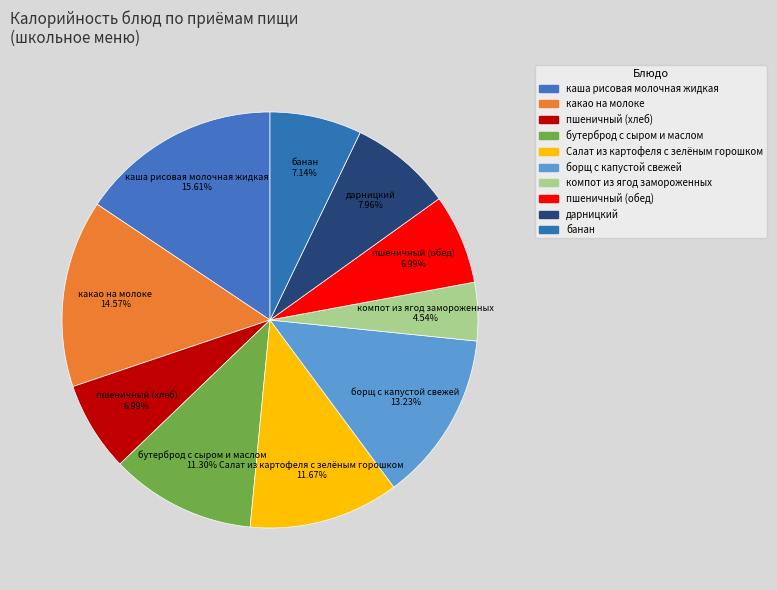

To the nearest percent, what percentage of the pie is компот из ягод замороженных?

5%